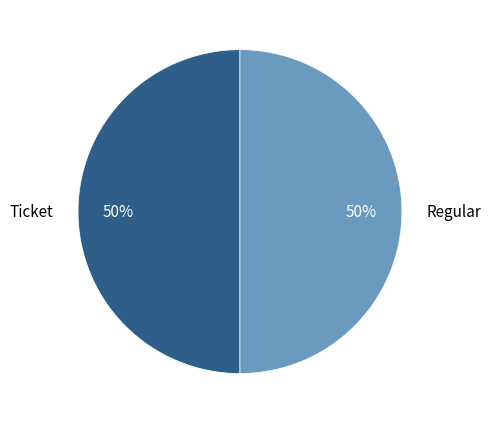

To the nearest percent, what is the average slice percentage?

50%